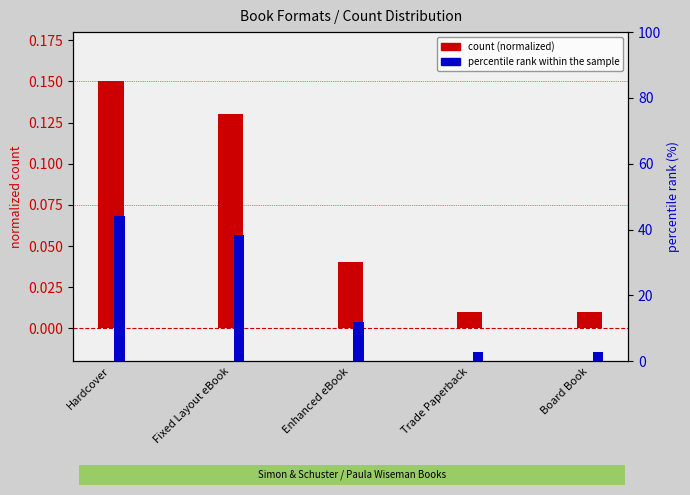

At how many categories does at least one series exceed 38?

2